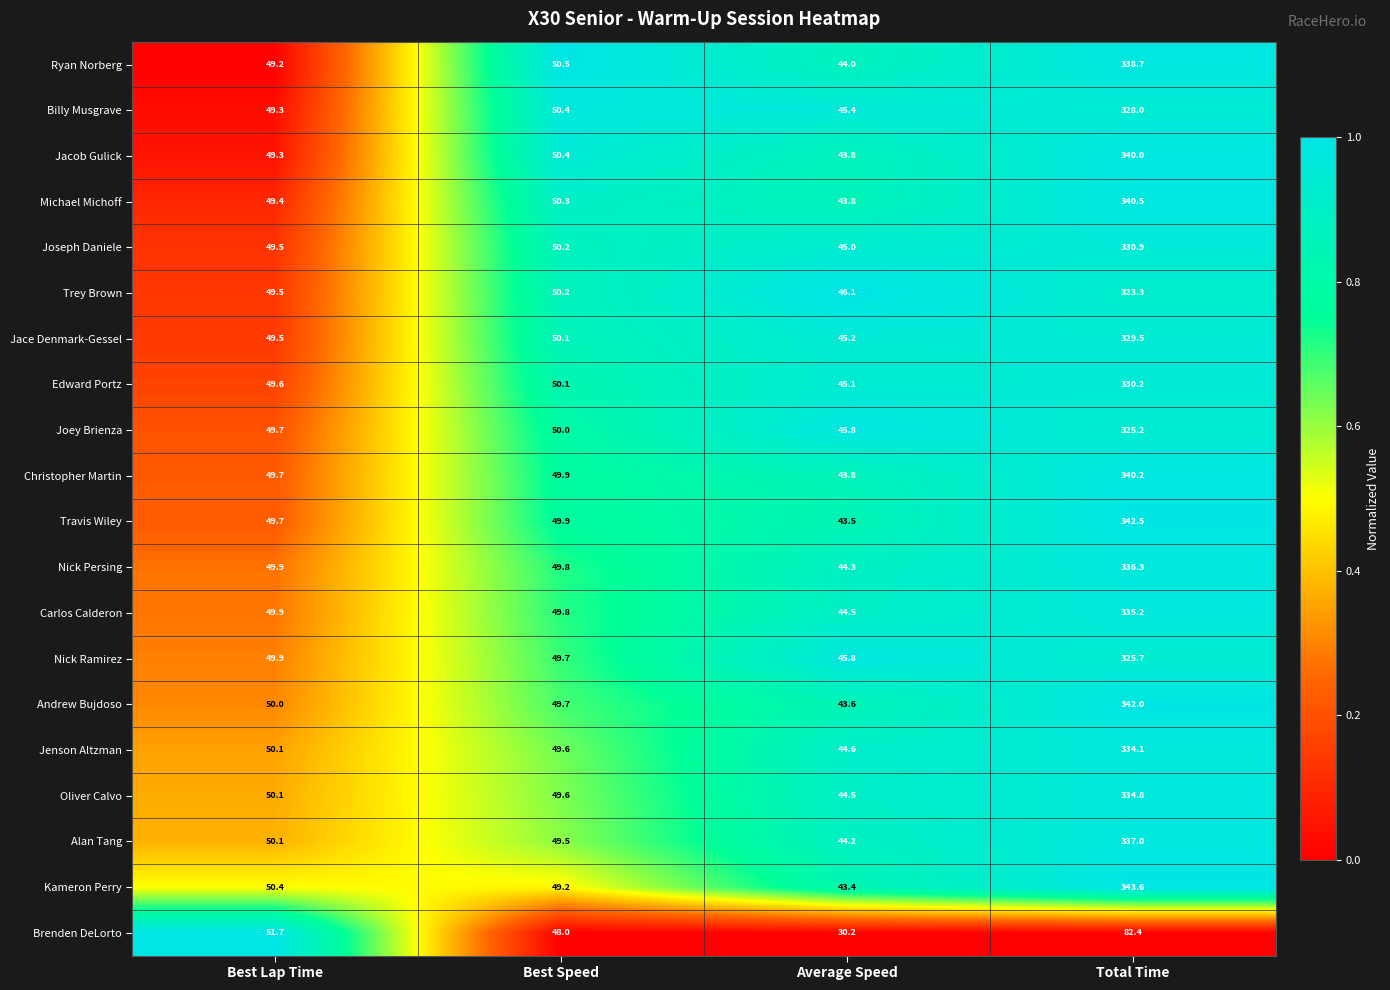

Which series changed the most between Average Speed and Total Time?

Kameron Perry